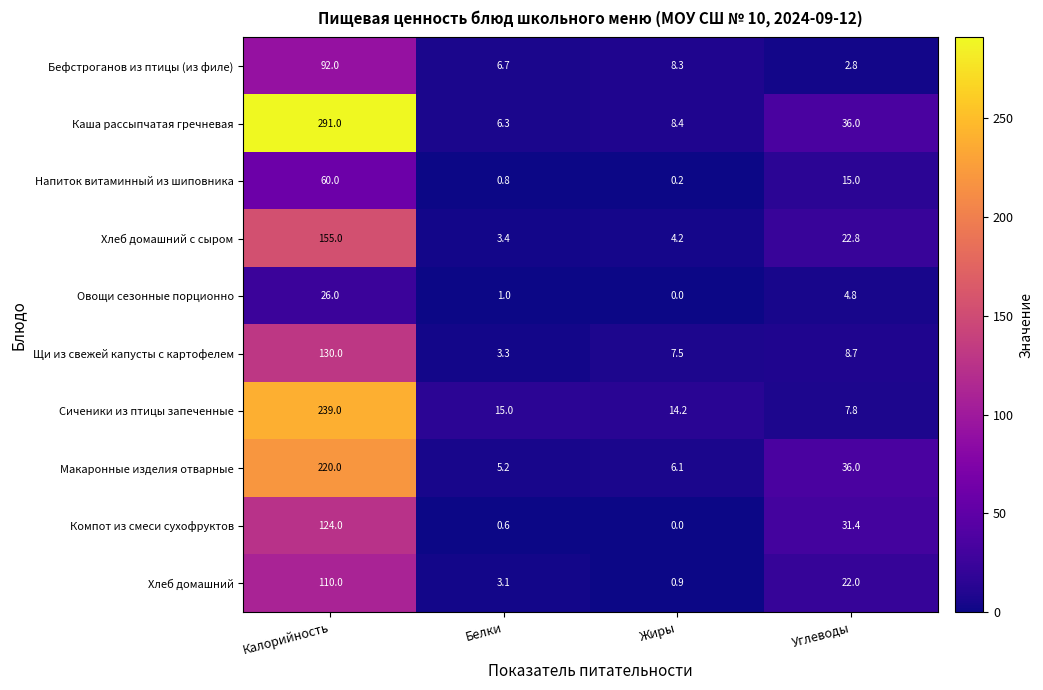

Where does the Макаронные изделия отварные series first go above 36?

Калорийность